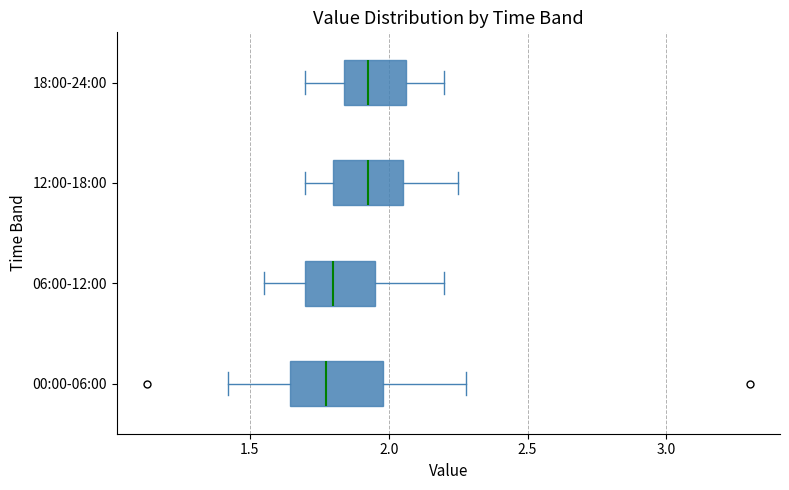

Where does the median line of the box for 00:00-06:00 sit on the x-axis? The values are not printed on the chart, so give them approximately, as read against the axis.

1.80